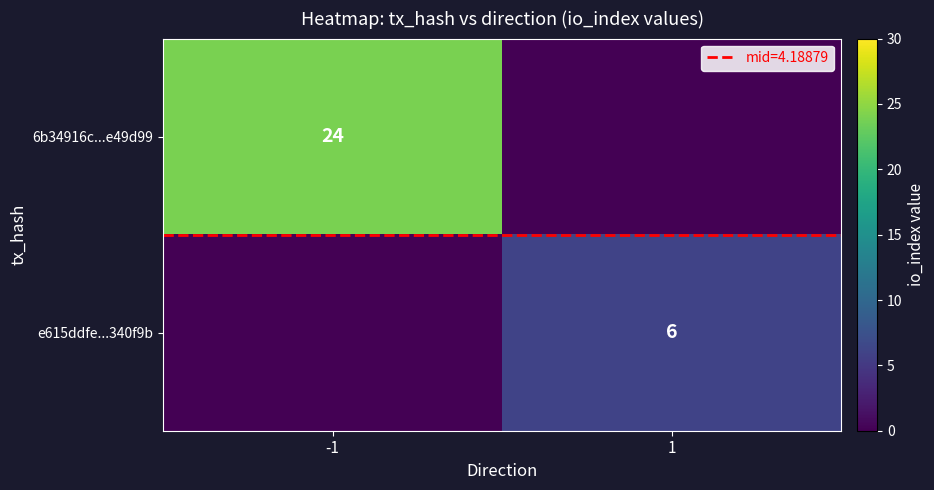

Which series has the largest total across all categories?

6b34916c...e49d99